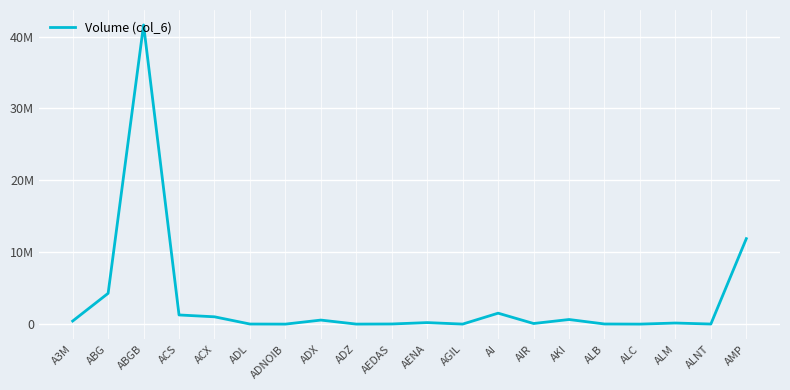

List the labels in order of value, largest first.

ABGB, AMP, ABG, AI, ACS, ACX, AKI, ADX, A3M, AENA, ALM, AIR, AEDAS, ALB, ALNT, ADL, AGIL, ADZ, ALC, ADNOIB